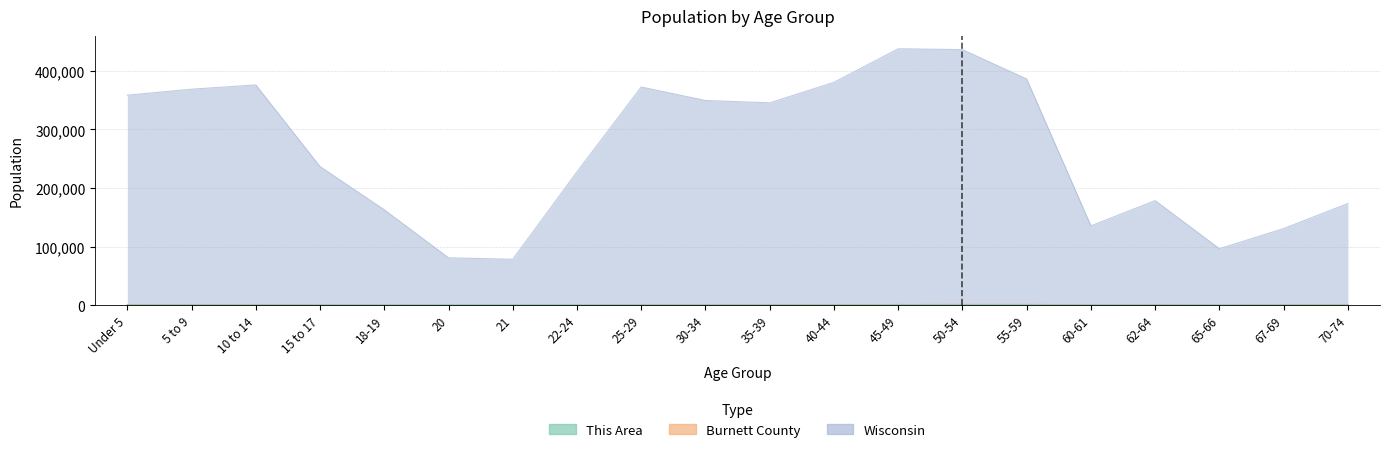

True or false: This Area has more than 1 interior local peaks.

True